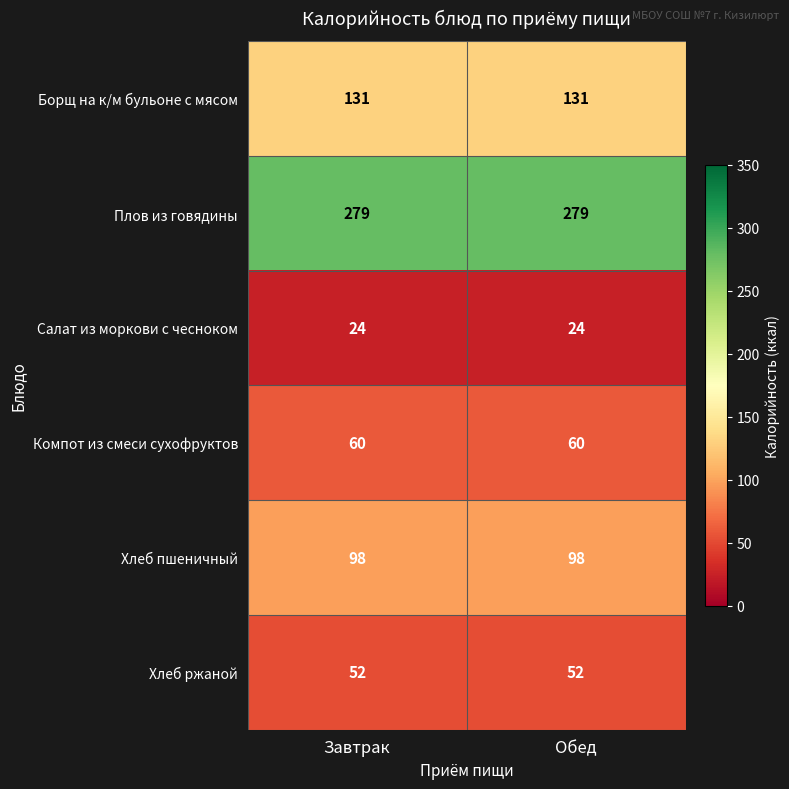

Reading left to right, what are all the values shown in this chart?

Борщ на к/м бульоне с мясом: 131	131
Плов из говядины: 279	279
Салат из моркови с чесноком: 24	24
Компот из смеси сухофруктов: 60	60
Хлеб пшеничный: 98	98
Хлеб ржаной: 52	52